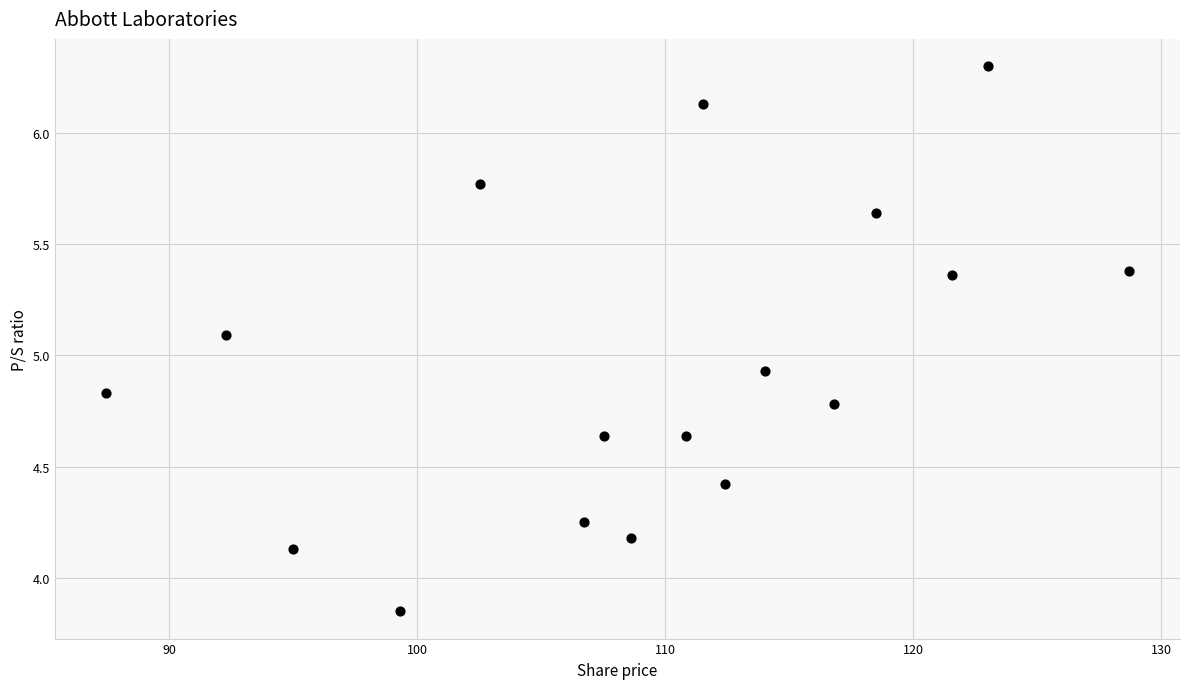

What is the range of X values (max minus min)?

41.2